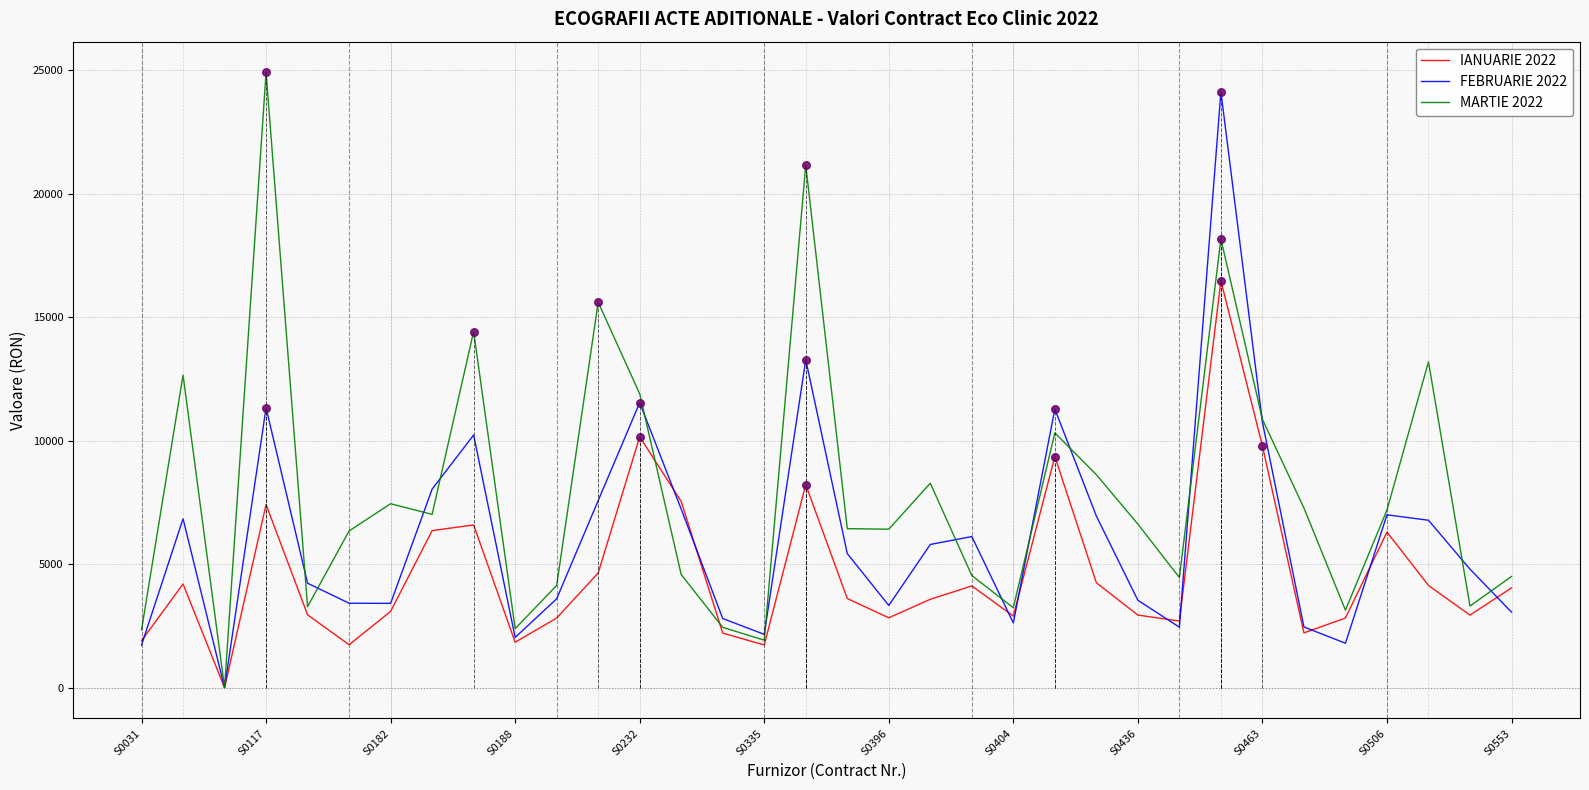

What is the highest value of the MARTIE 2022 series?

24911.3